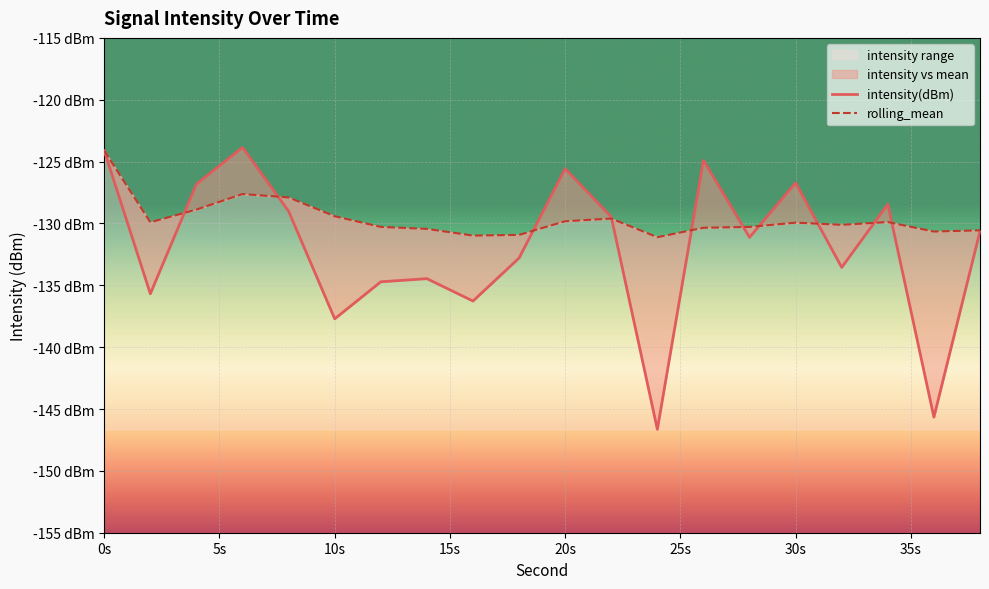

True or false: intensity(dBm) and rolling_mean intersect in this chart.

True